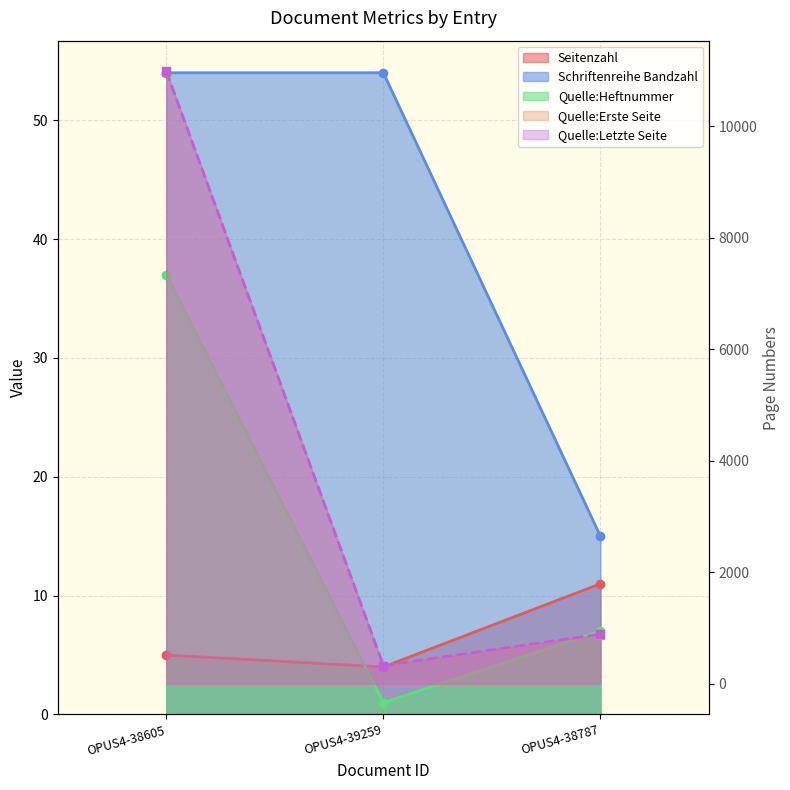

What value does the Seitenzahl series have at OPUS4-38787?

11